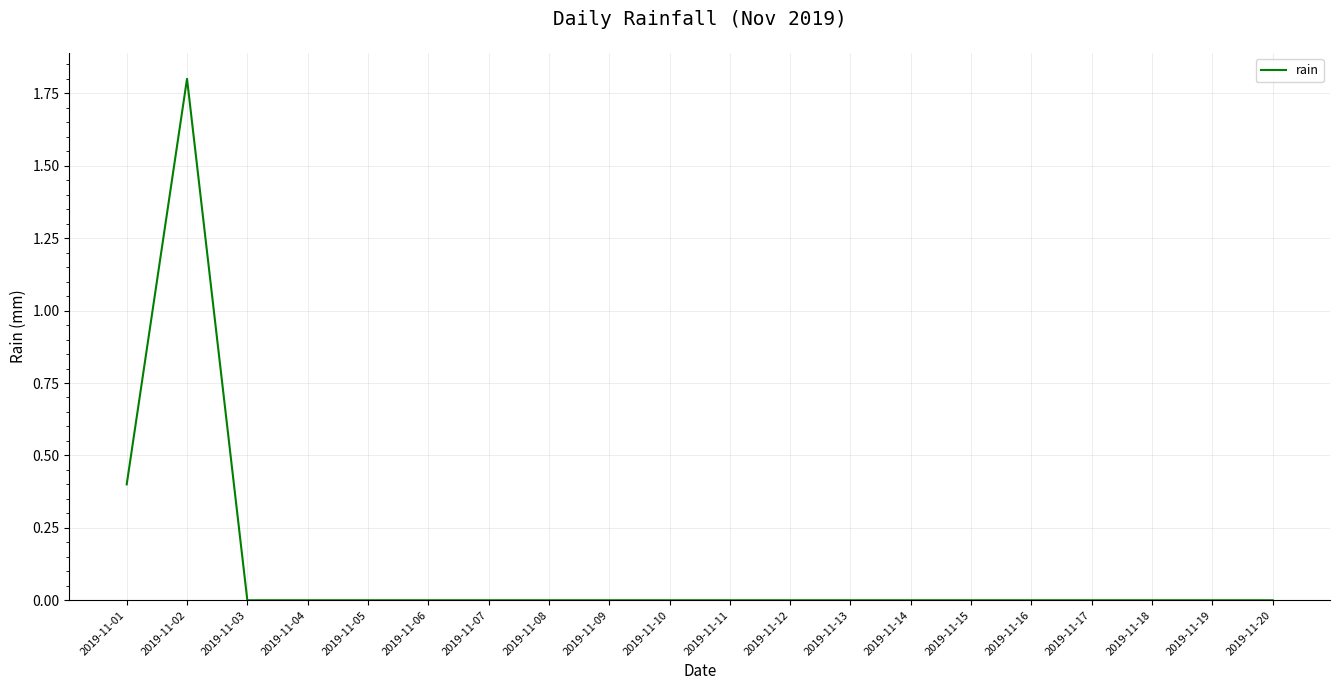

How many values are between 0 and 1?

19